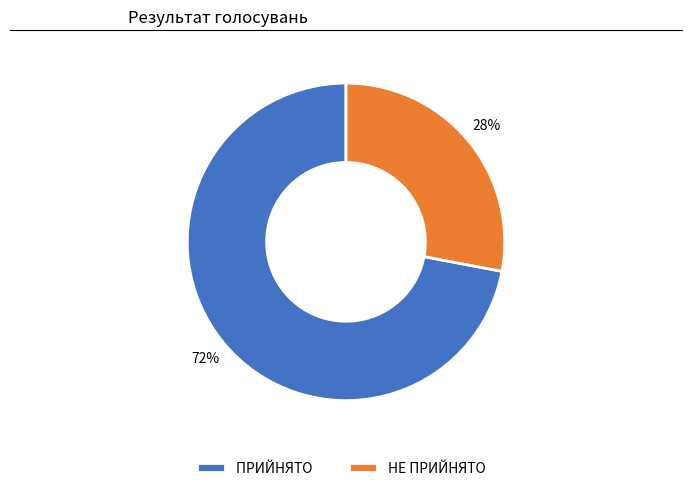

The ПРИЙНЯТО slice represents 85% of the pie. True or false?

False